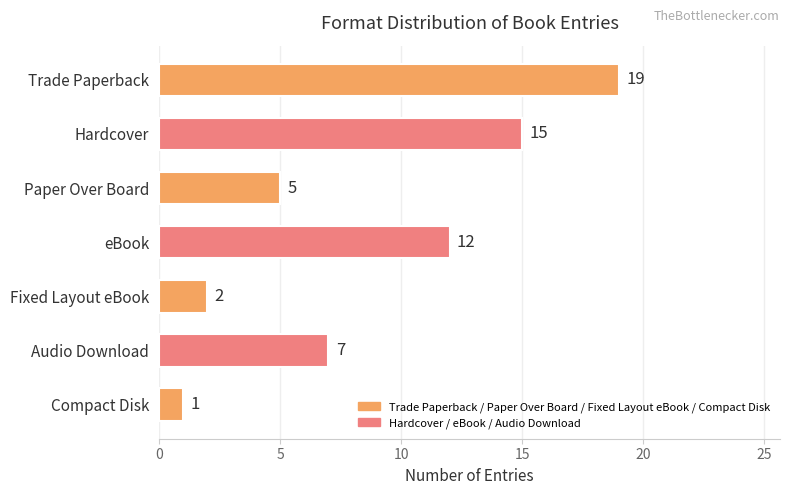

Rank the categories by value from lowest to highest.

Compact Disk, Fixed Layout eBook, Paper Over Board, Audio Download, eBook, Hardcover, Trade Paperback